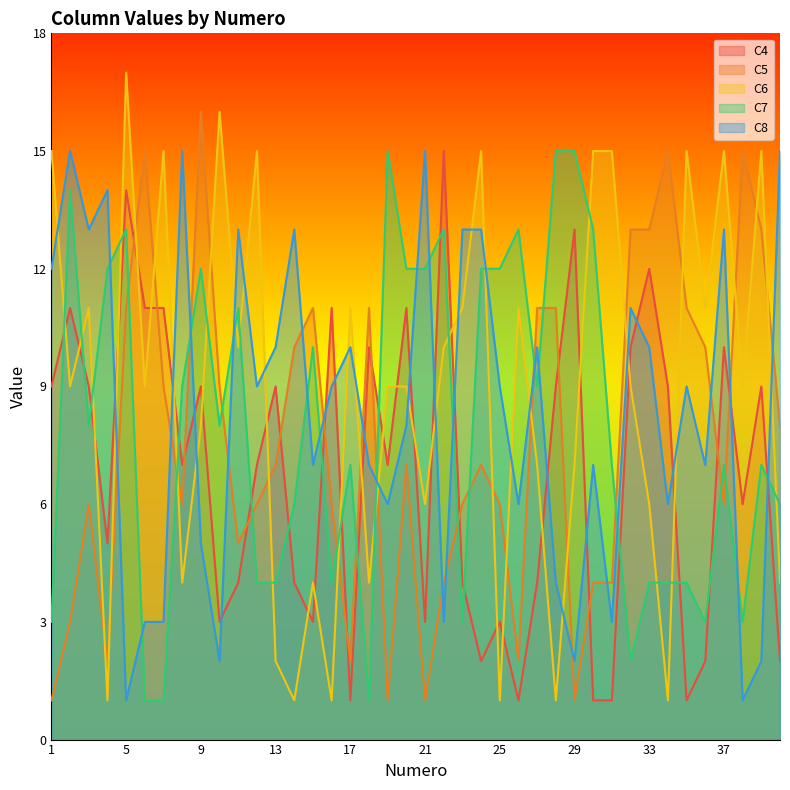

The value of C6 at 1 is 26. True or false?

False